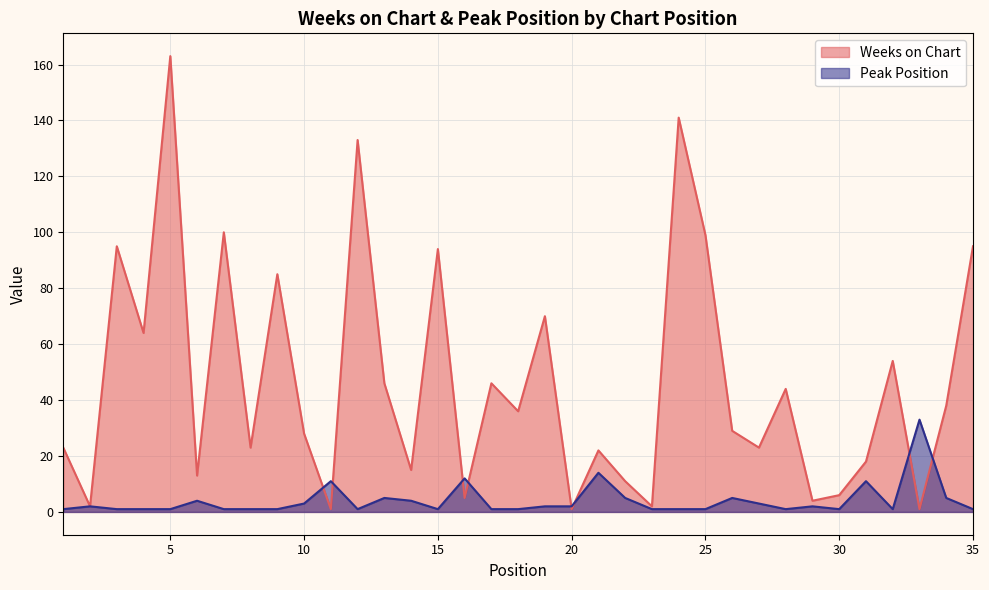

What is the approximate value of Peak Position at 13?

5